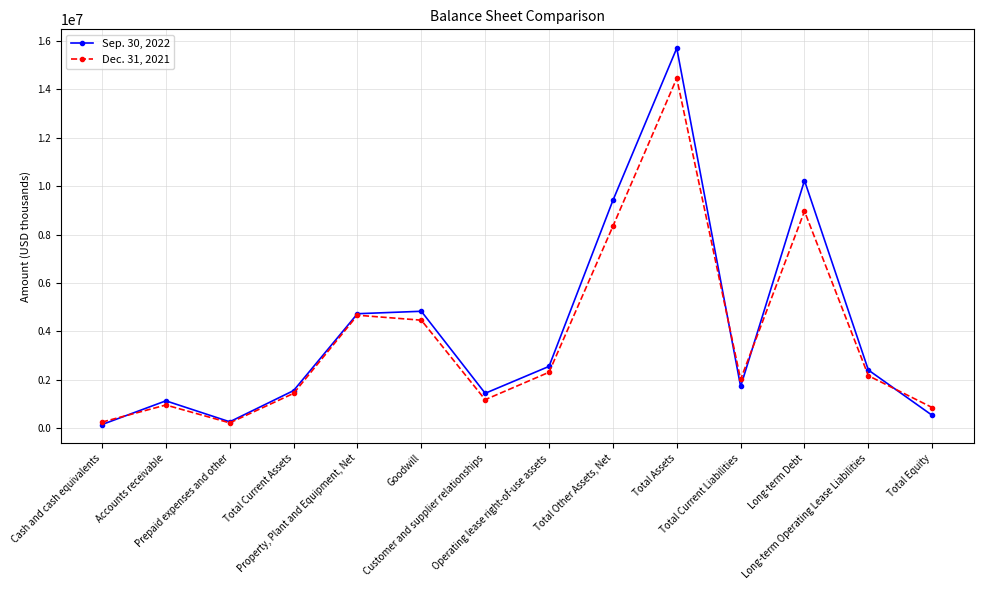

What is the maximum value shown in the chart?

15694716